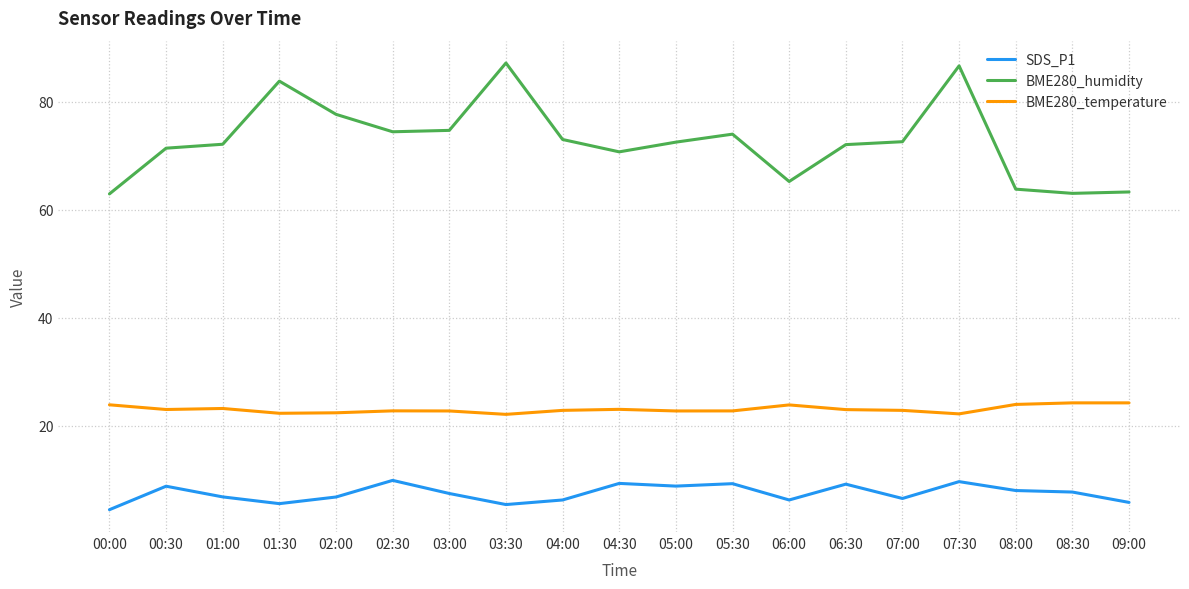

What is the maximum value shown in the chart?

87.2